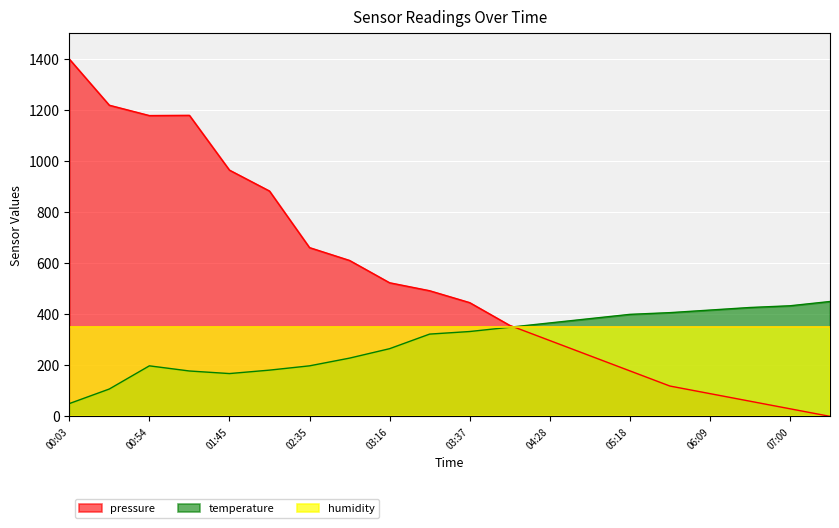

At which category does the chart reach its peak across all series?

00:03